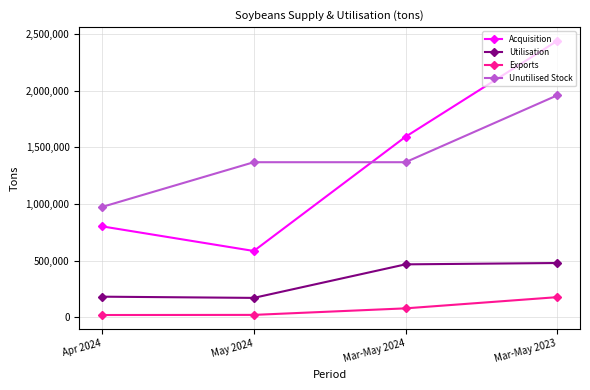

Which series has the largest range (max minus min)?

Acquisition